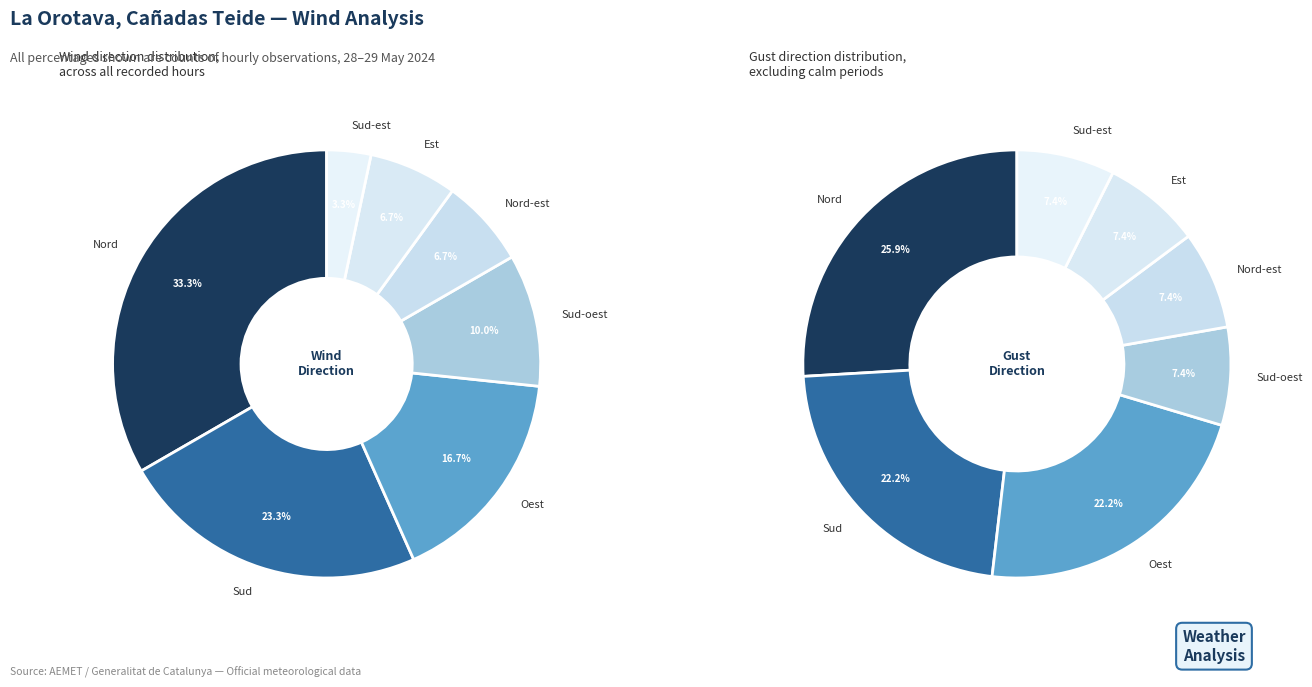

To the nearest percent, what is the difference between the largest and smallest slice percentages?

30%